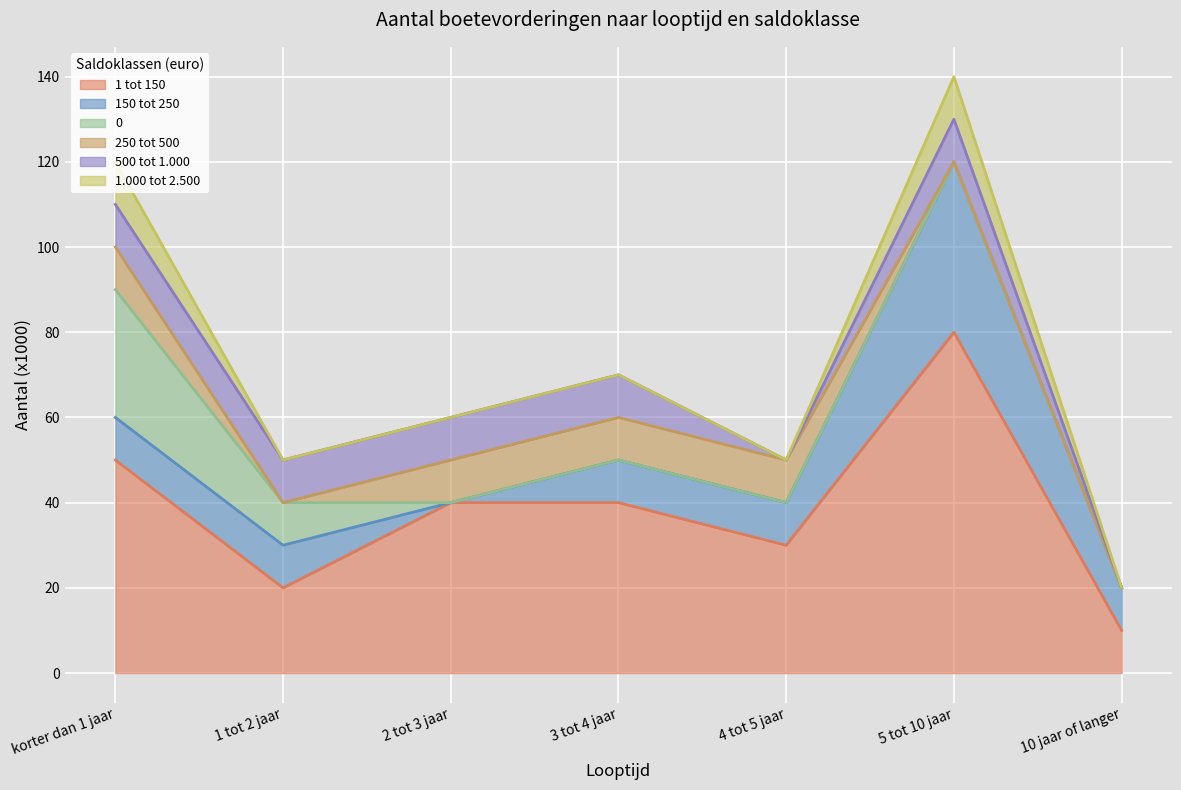

Reading left to right, what are all the values shown in this chart?

1 tot 150: 50	20	40	40	30	80	10
150 tot 250: 10	10	0	10	10	40	10
0: 30	10	0	0	0	0	0
250 tot 500: 10	0	10	10	10	0	0
500 tot 1.000: 10	10	10	10	0	10	0
1.000 tot 2.500: 10	0	0	0	0	10	0